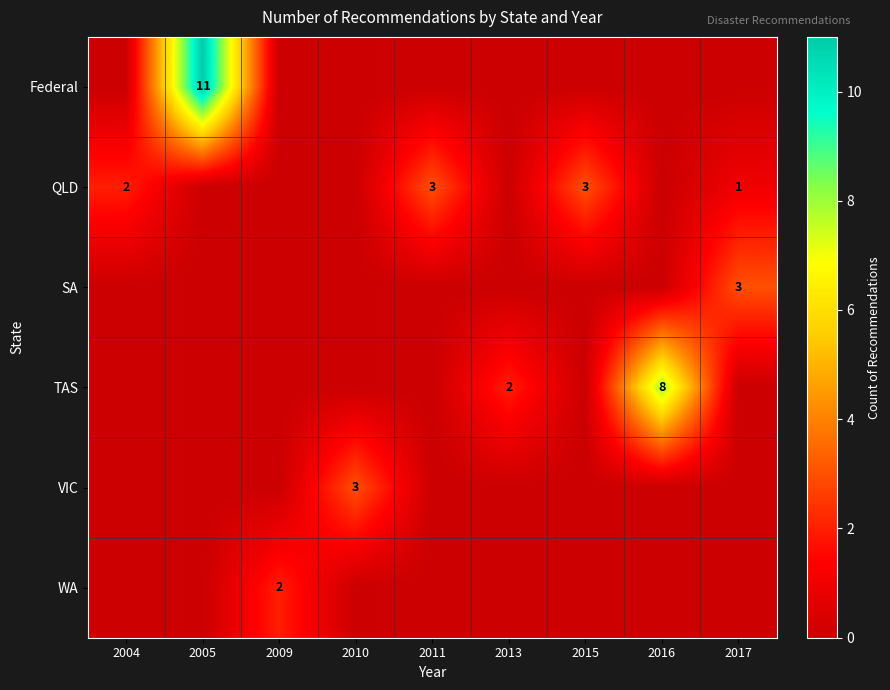

Is it true that VIC equals 4 at 2010?

False